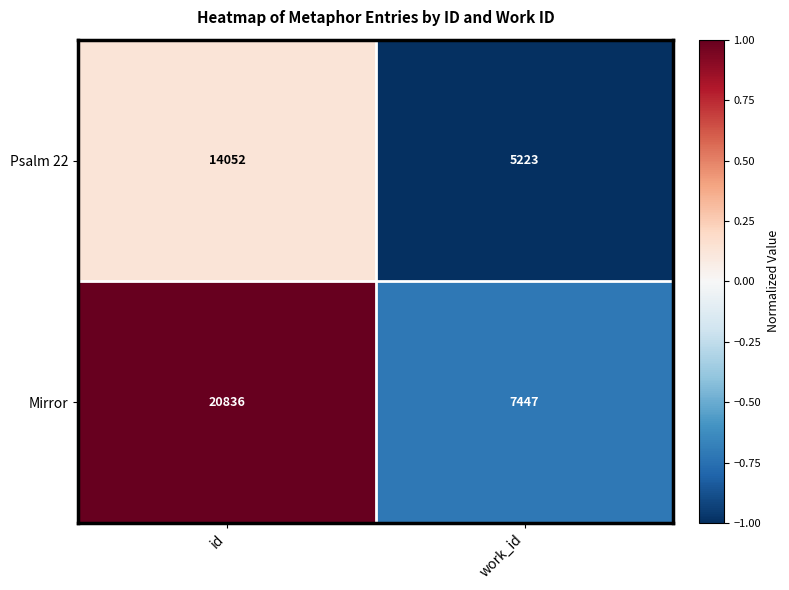

Which series has the largest total across all categories?

Mirror